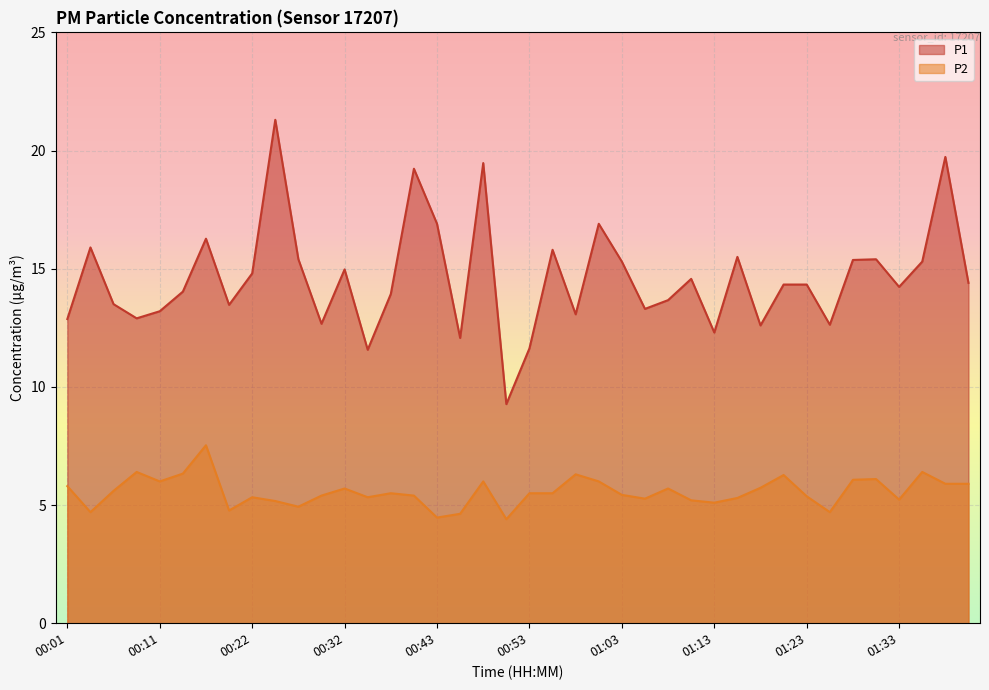

What are all the series names shown in the legend?

P1, P2